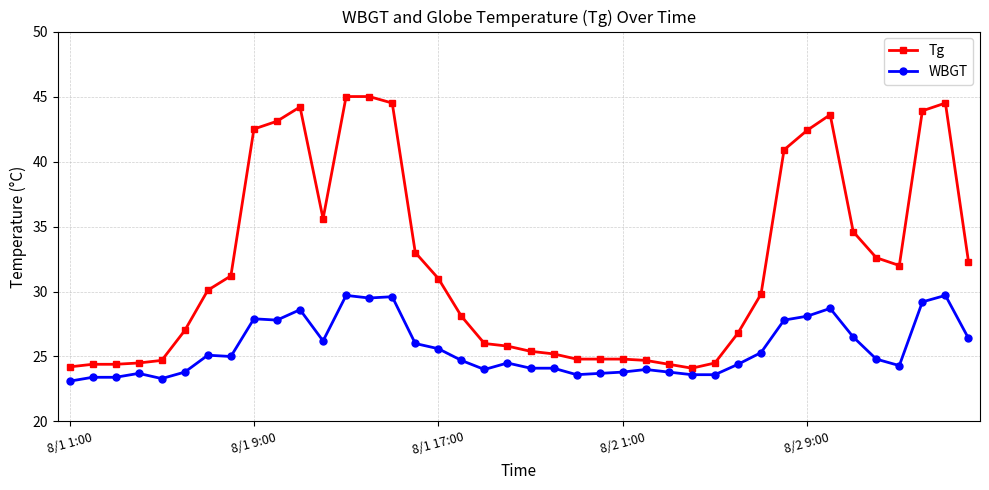

List the series in order of their overall mean, lowest first.

WBGT, Tg